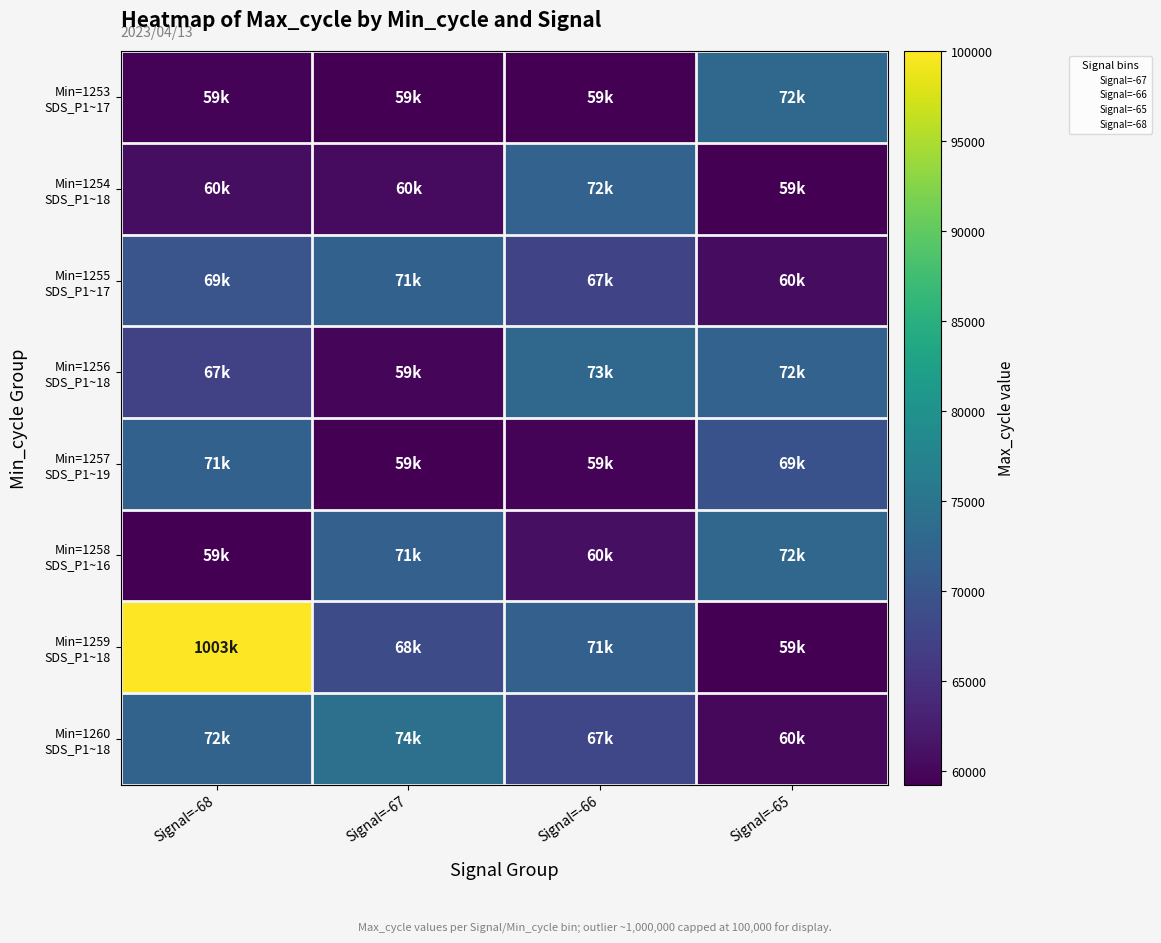

Rank the series at Signal=-66 from highest to lowest value.

Min=1256 SDS_P1~18, Min=1254 SDS_P1~18, Min=1259 SDS_P1~18, Min=1260 SDS_P1~18, Min=1255 SDS_P1~17, Min=1258 SDS_P1~16, Min=1257 SDS_P1~19, Min=1253 SDS_P1~17